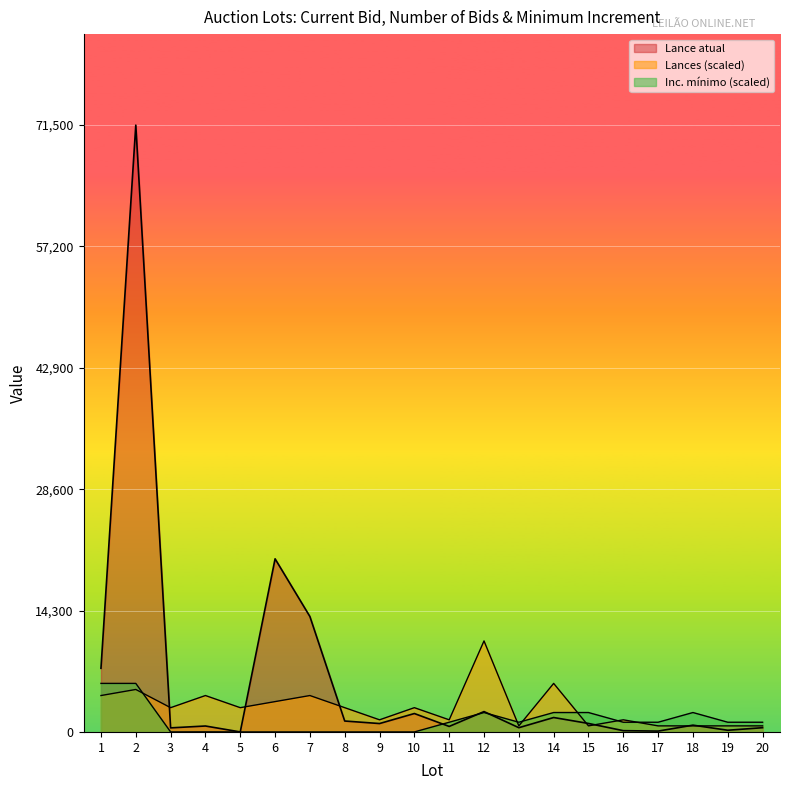

At which label does Lance atual first exceed 990?

1